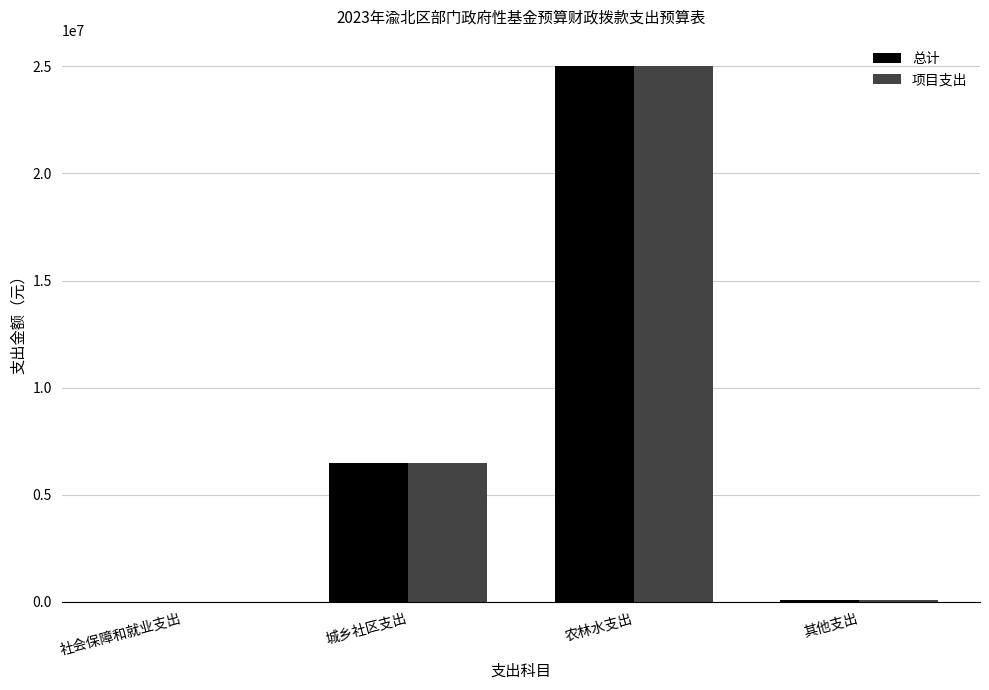

The 总计 series shows 24994337.4 at 农林水支出. True or false?

True